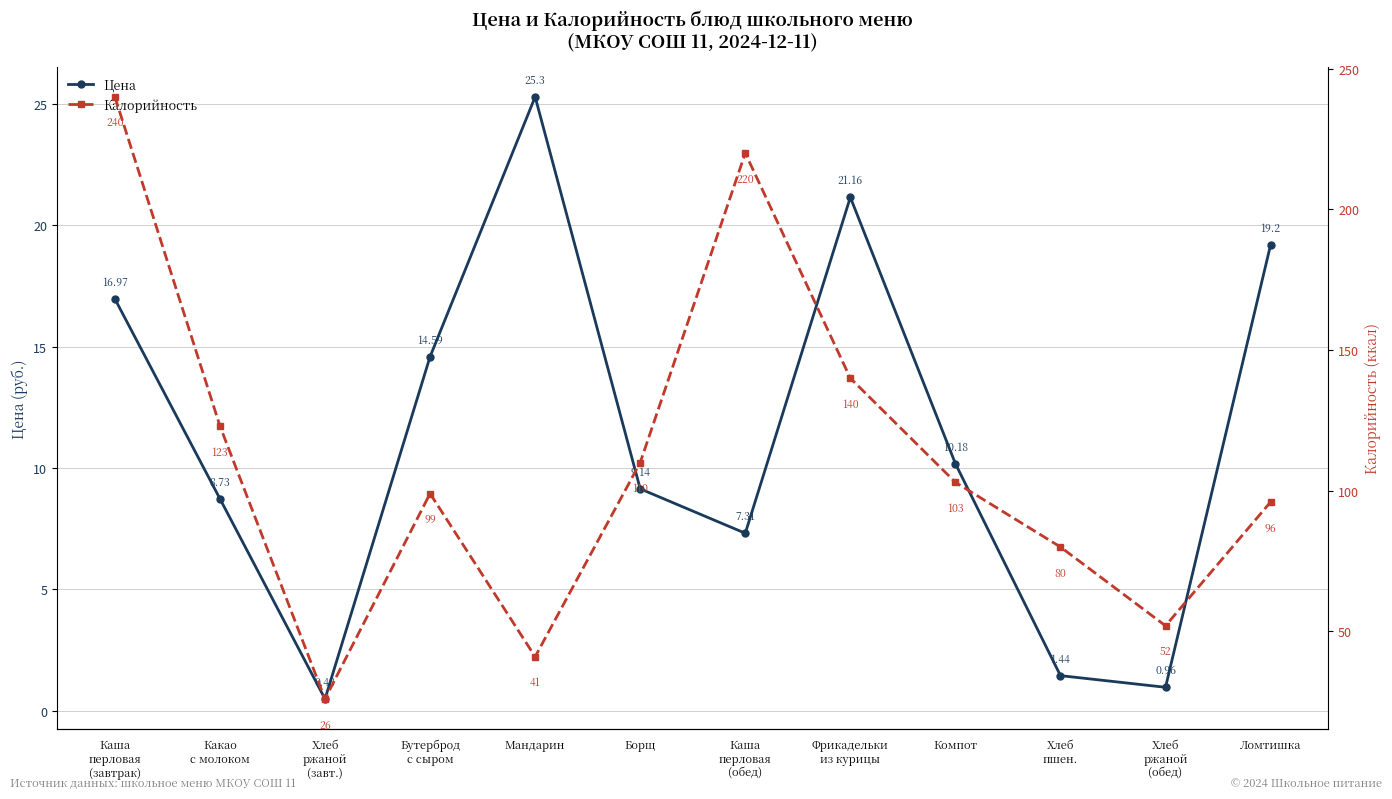

The Калорийность series shows 352.8 at Каша
перловая
(завтрак). True or false?

False